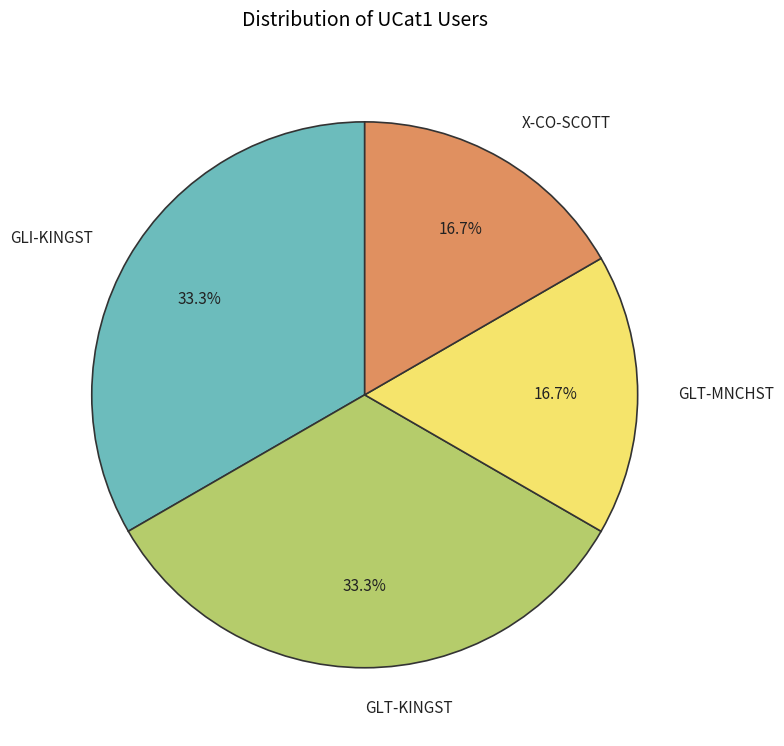

What is the ratio of the value at GLT-KINGST to the value at GLT-MNCHST?

2.0